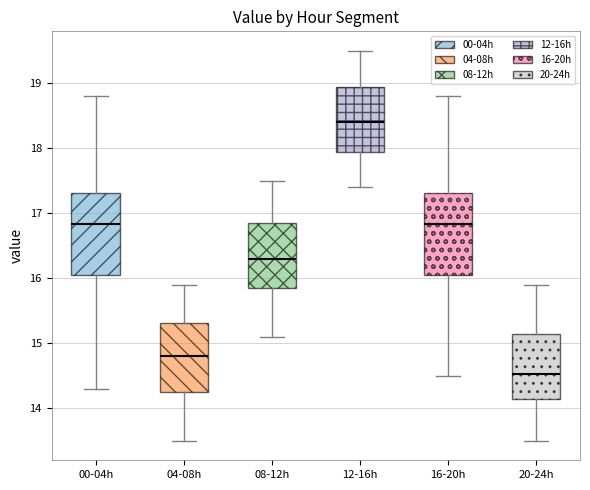

Reading left to right, transcribe this box plot: for each box, give where its median line is, the range the box spans, and where its two whiskers end, as read against the y-axis. The values are not printed on the chart, so give them approximately, as read against the axis.

00-04h: median 16.8, box 16.1 to 17.3, whiskers 14.3 to 18.8
04-08h: median 14.8, box 14.3 to 15.3, whiskers 13.5 to 15.9
08-12h: median 16.3, box 15.9 to 16.9, whiskers 15.1 to 17.5
12-16h: median 18.4, box 18.0 to 19.0, whiskers 17.4 to 19.5
16-20h: median 16.8, box 16.1 to 17.3, whiskers 14.5 to 18.8
20-24h: median 14.5, box 14.2 to 15.2, whiskers 13.5 to 15.9